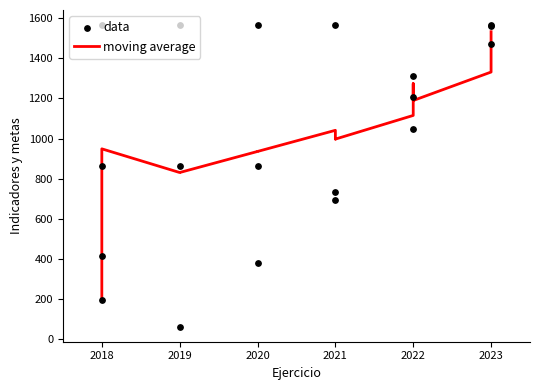

Which series reaches the minimum Y coordinate?

data